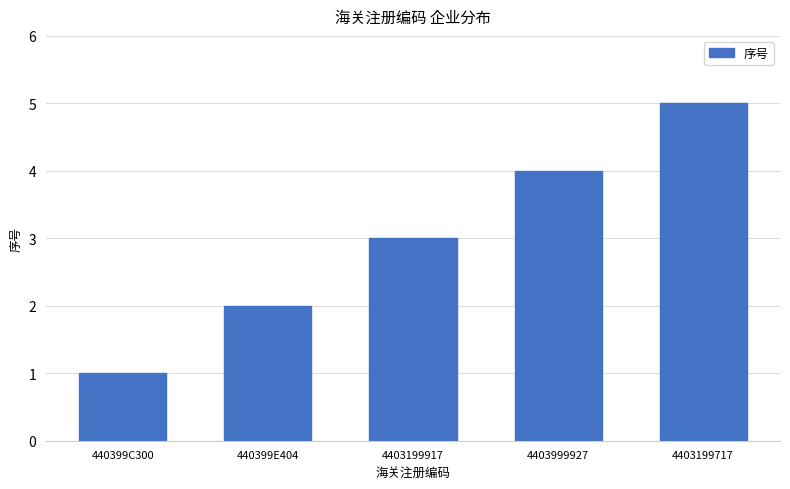

The chart shows a value of 0 at 440399C300. True or false?

False